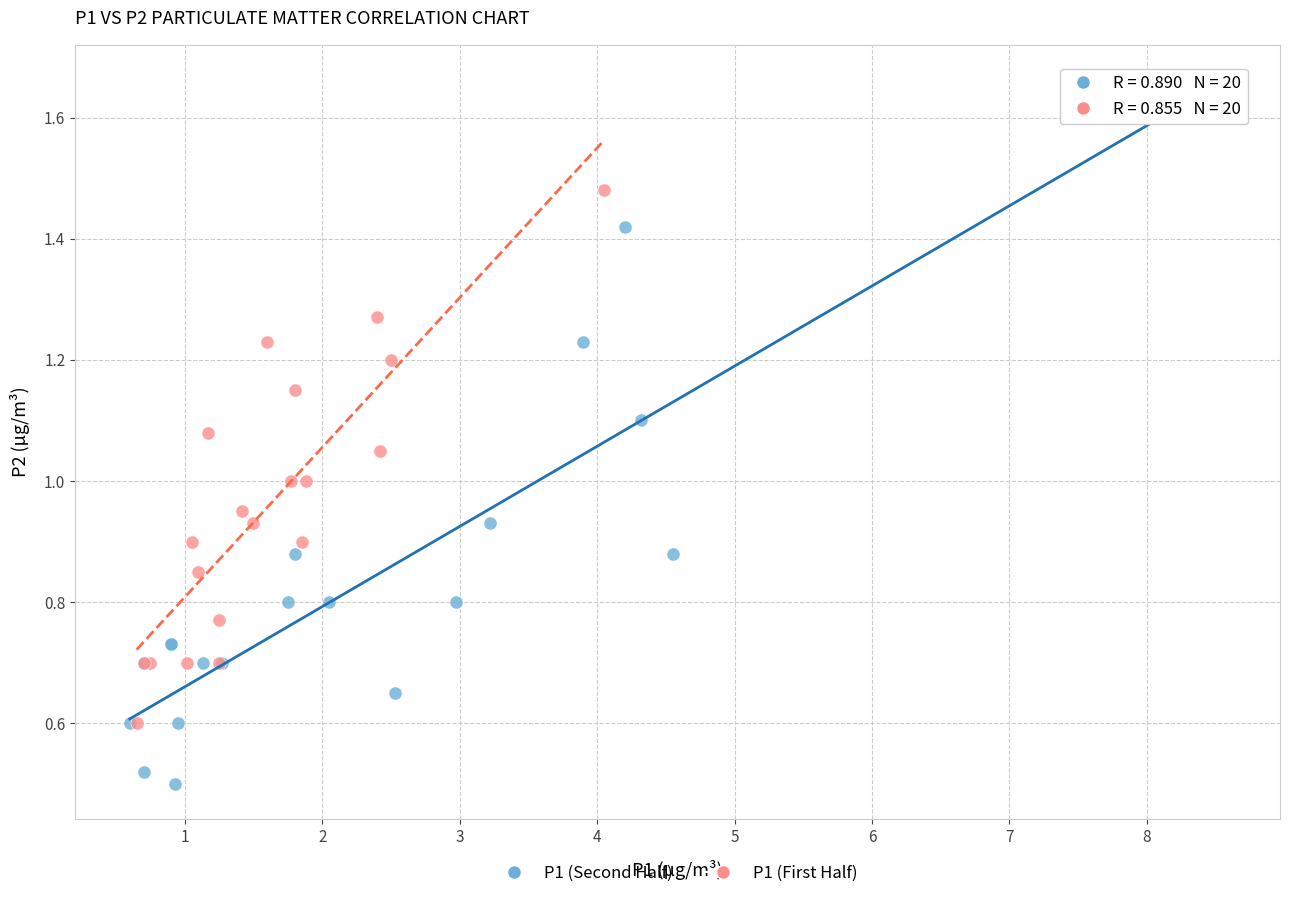

Which series has the widest spread of Y values?

P1 (Second Half)